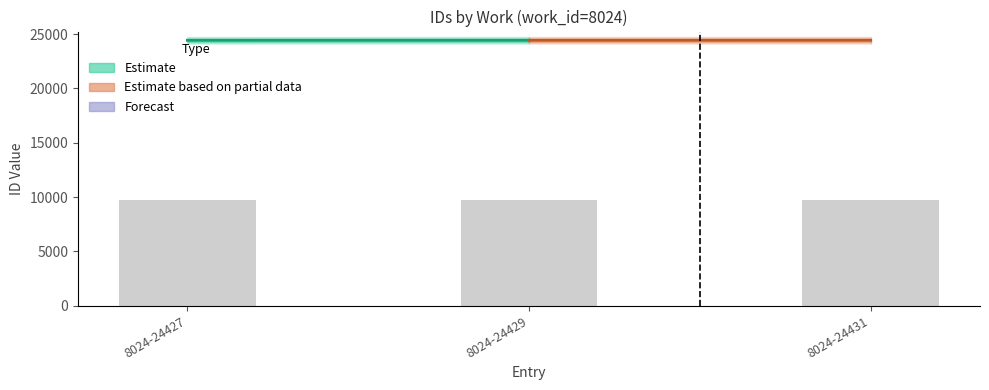

Does the chart contain stacked bars?

No